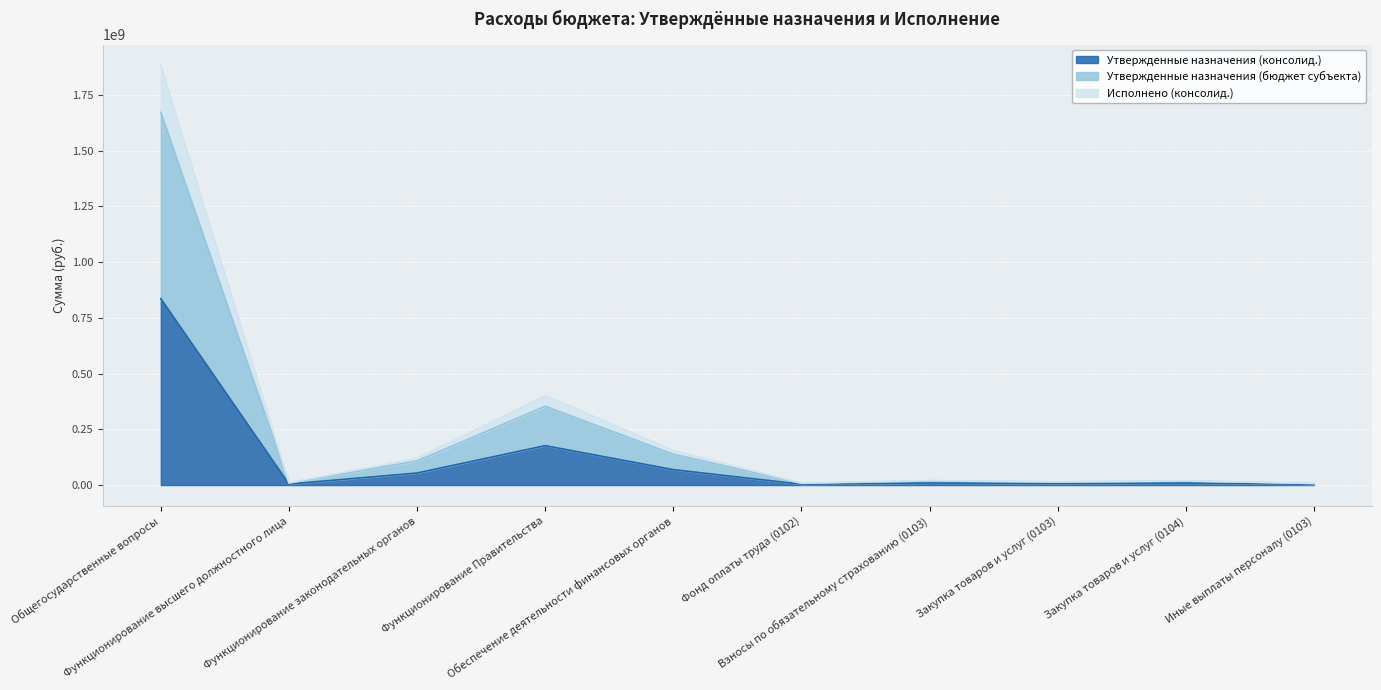

True or false: Утвержденные назначения (консолид.) and Исполнено (консолид.) intersect in this chart.

False